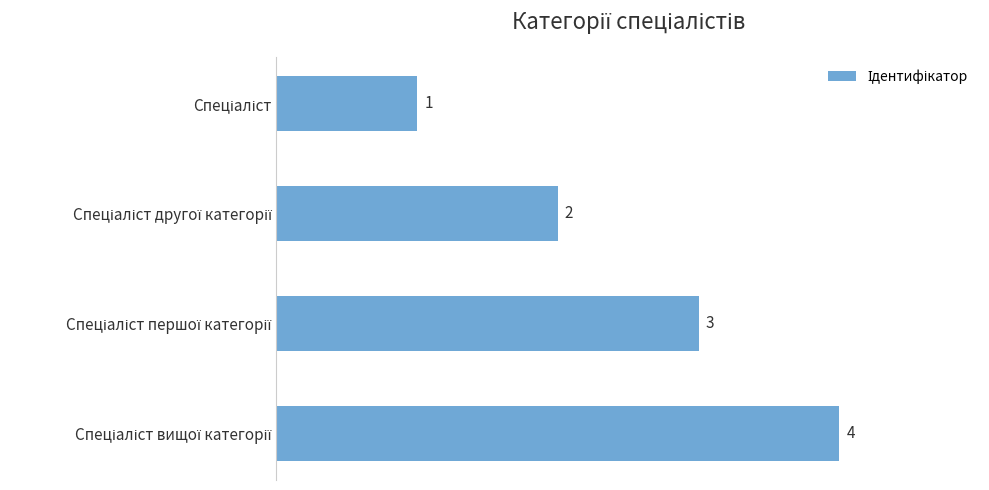

Count the values in the range 2 to 4.

3